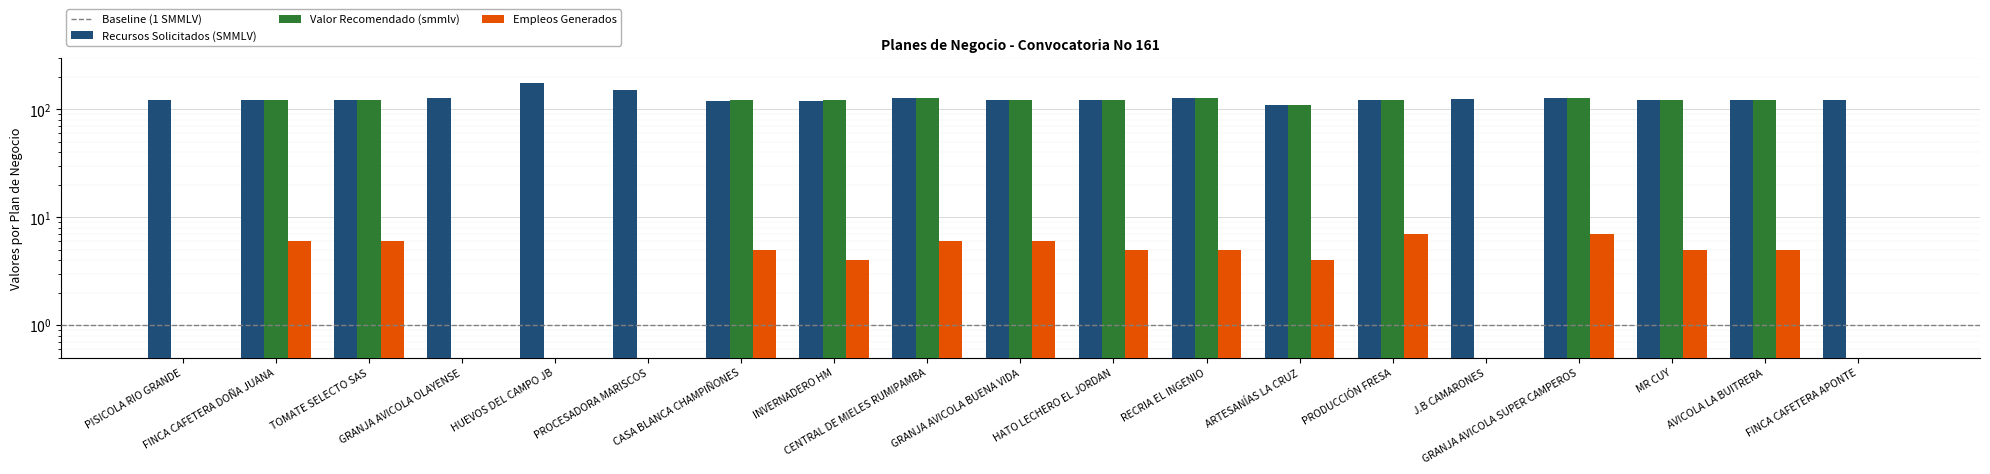

How many Empleos Generados values are between 0 and 6?

17